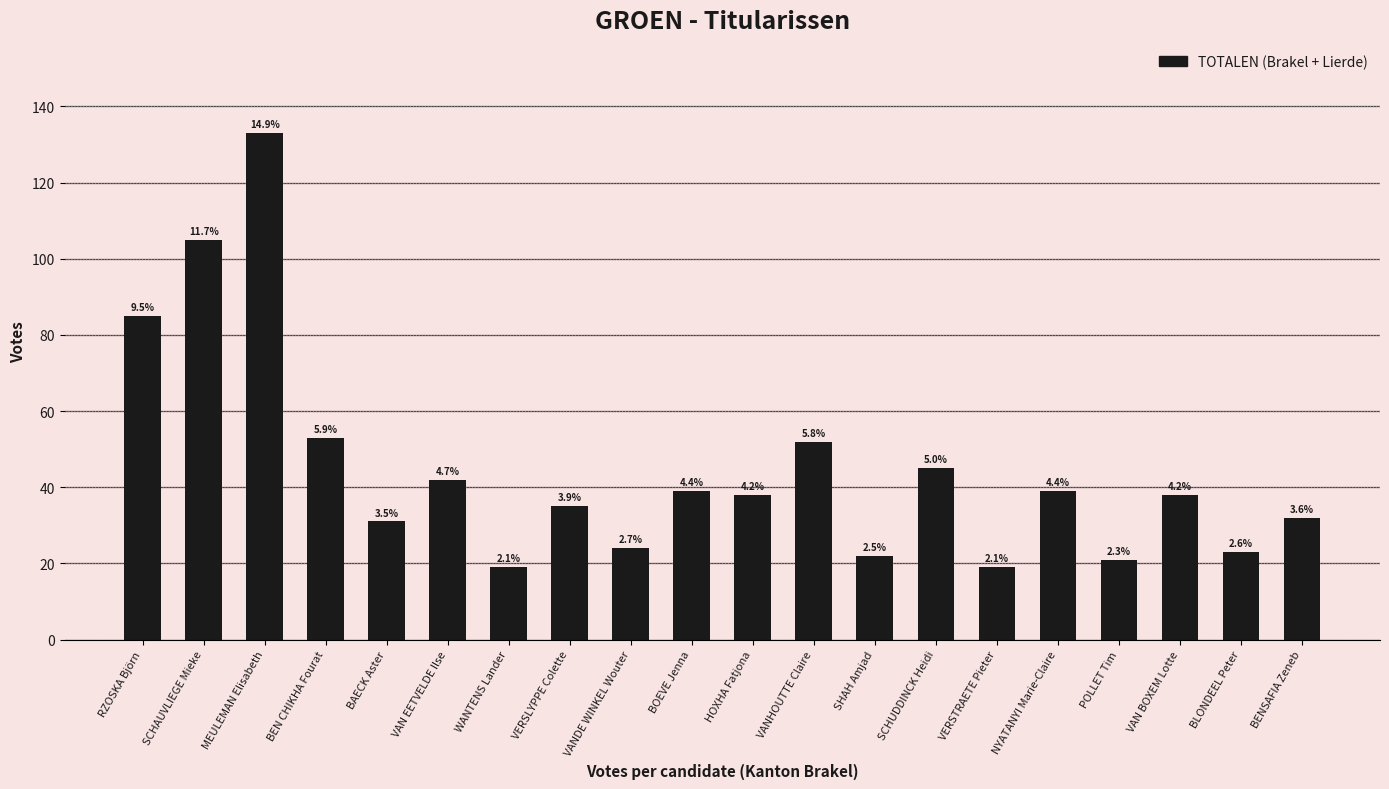

What is the greatest value displayed?

133